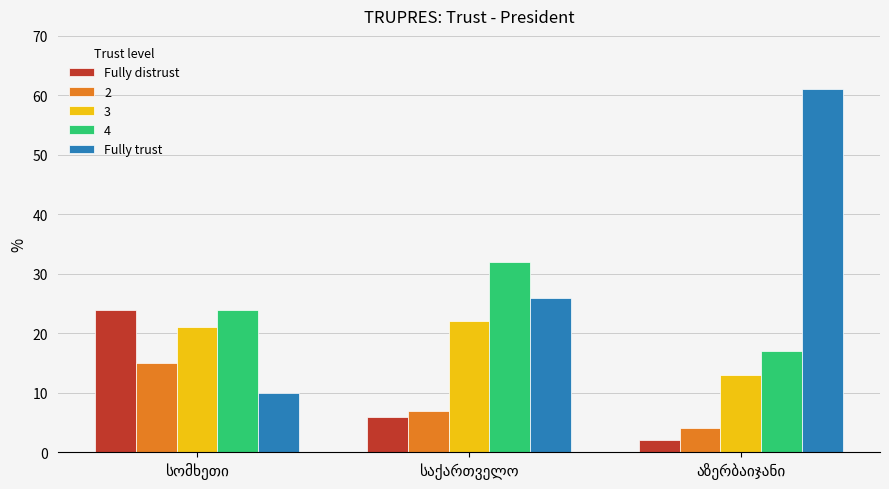

Which series has the largest range (max minus min)?

Fully trust